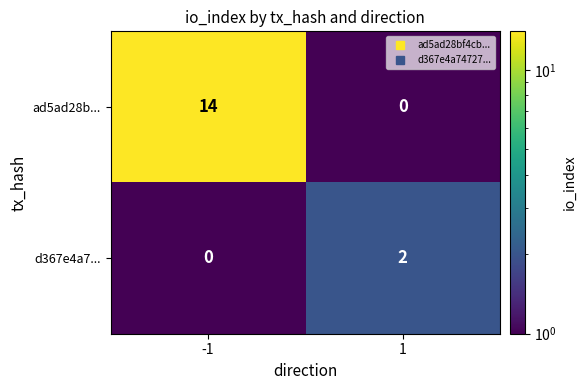

What is the spread (max minus min) of values at -1?

14